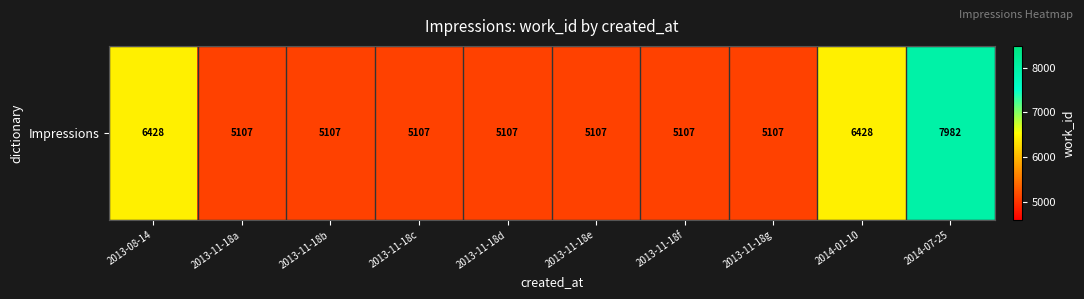

How many data points does each series have?

10